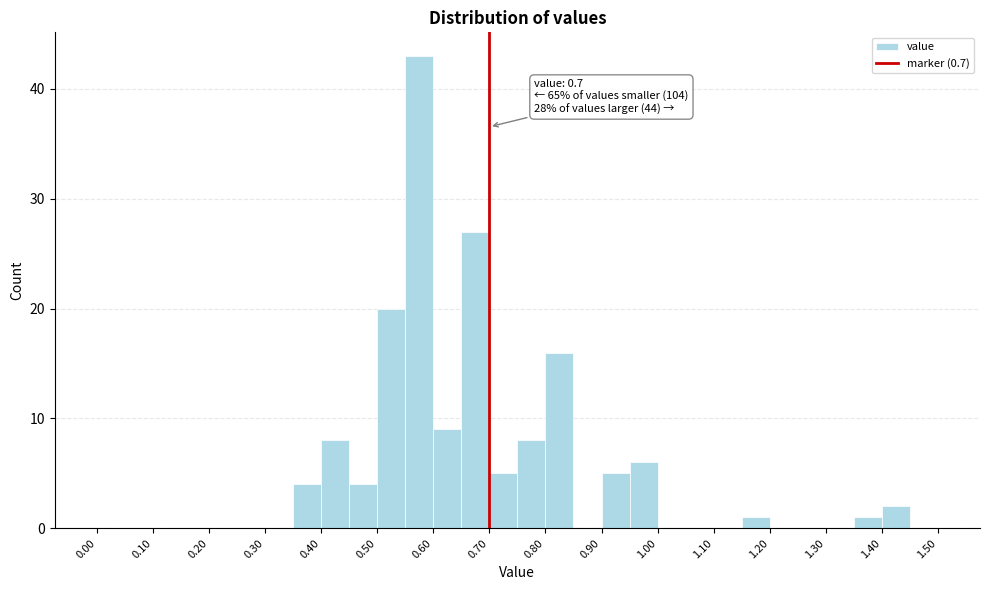

Which range on the x-axis has the tallest bar?

0.55 to 0.60